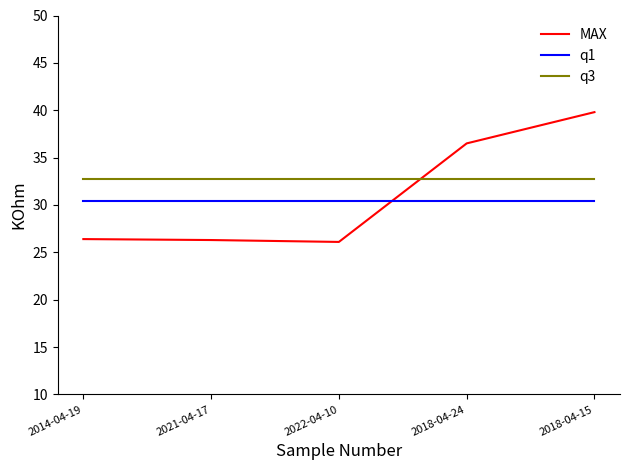

Does the chart have visible grid lines?

No